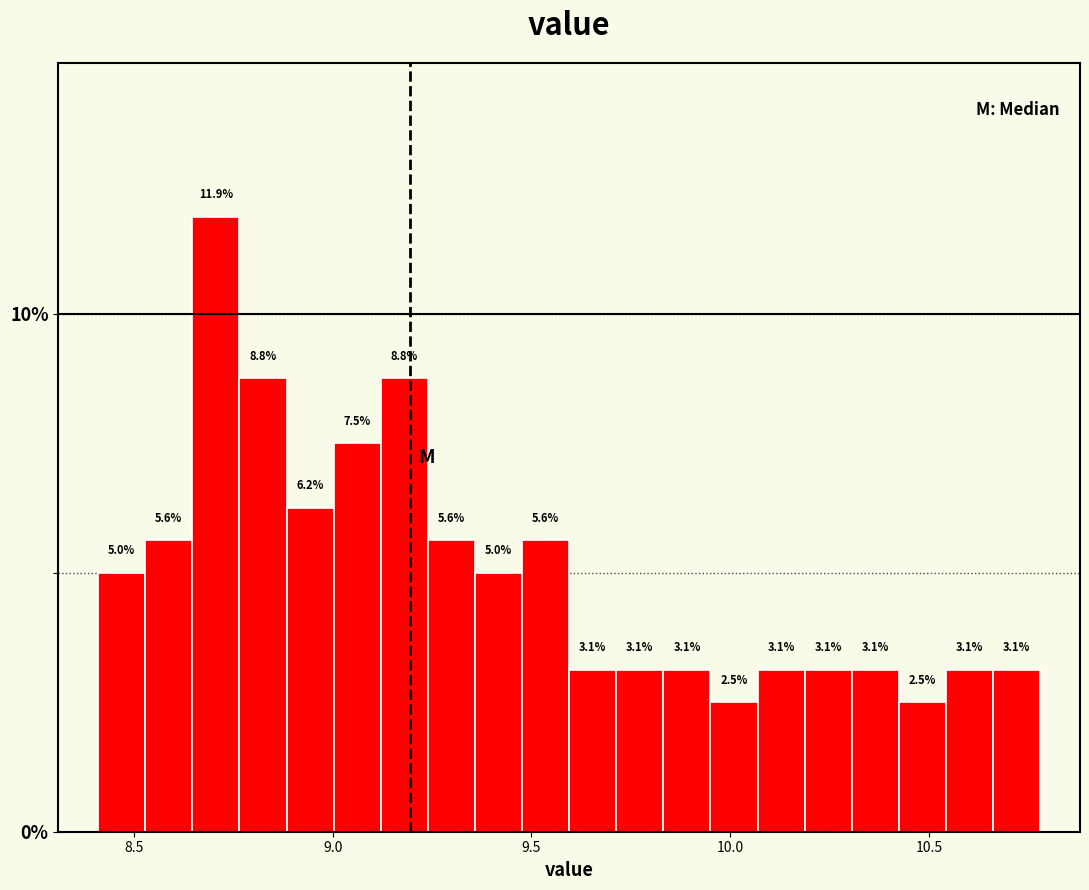

Read against the x-axis, roughly where is the centre of the tallest bar?

8.70